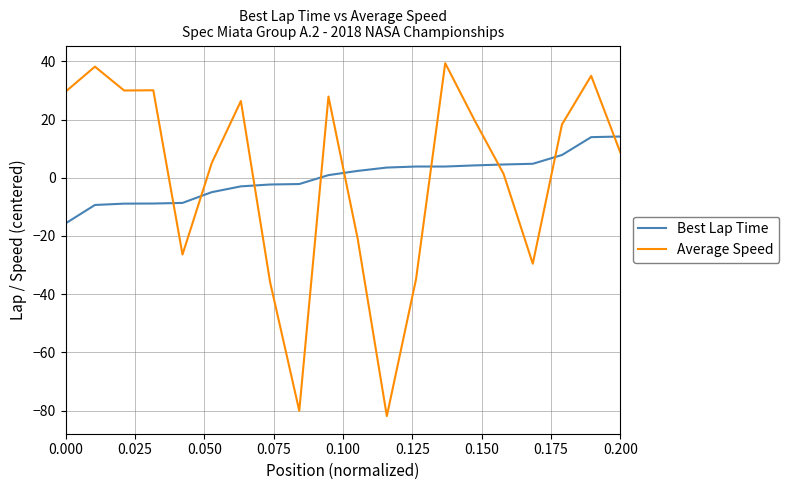

Which series has the largest range (max minus min)?

Average Speed